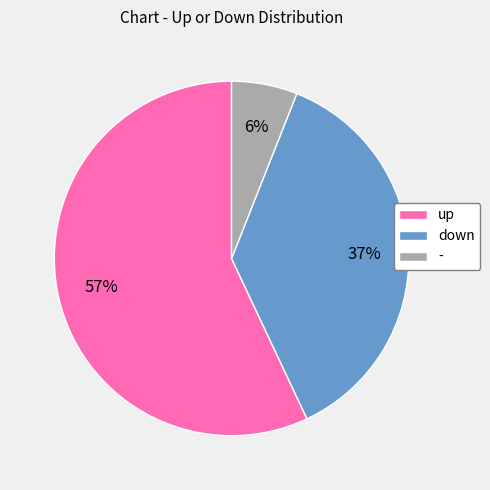

True or false: up accounts for 72% of the total.

False